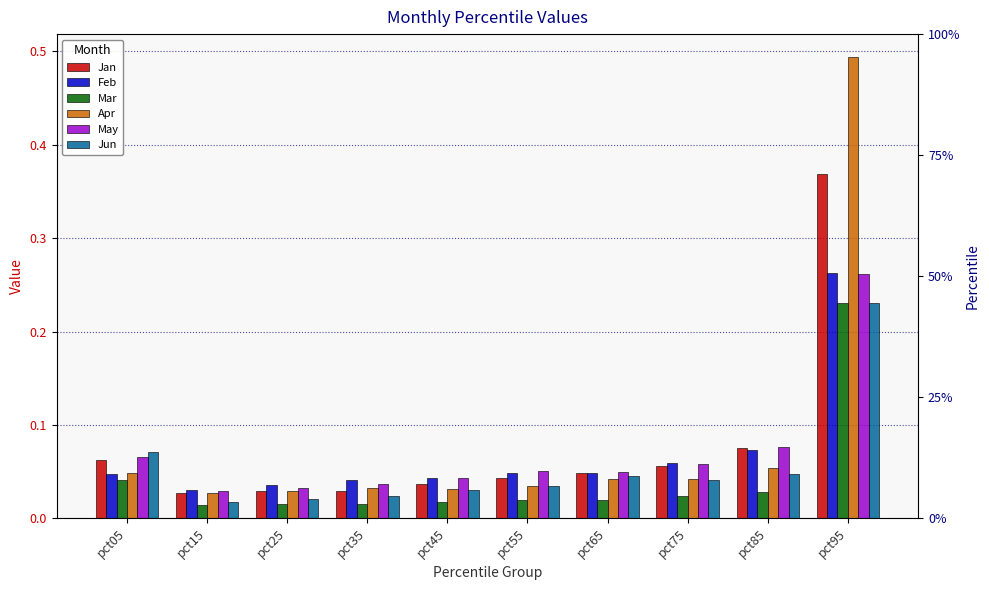

What are all the series names shown in the legend?

Jan, Feb, Mar, Apr, May, Jun